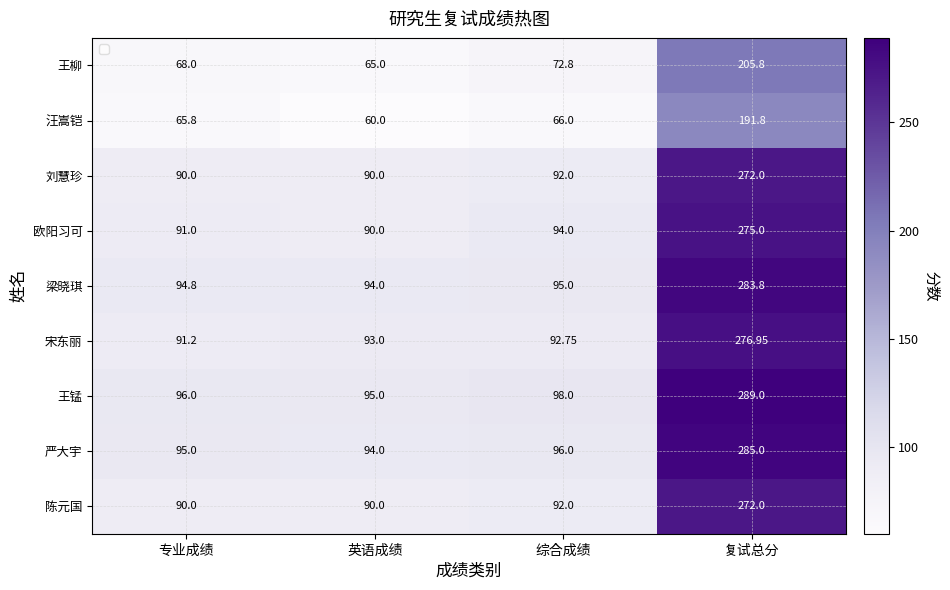

At which category does the chart reach its minimum across all series?

英语成绩